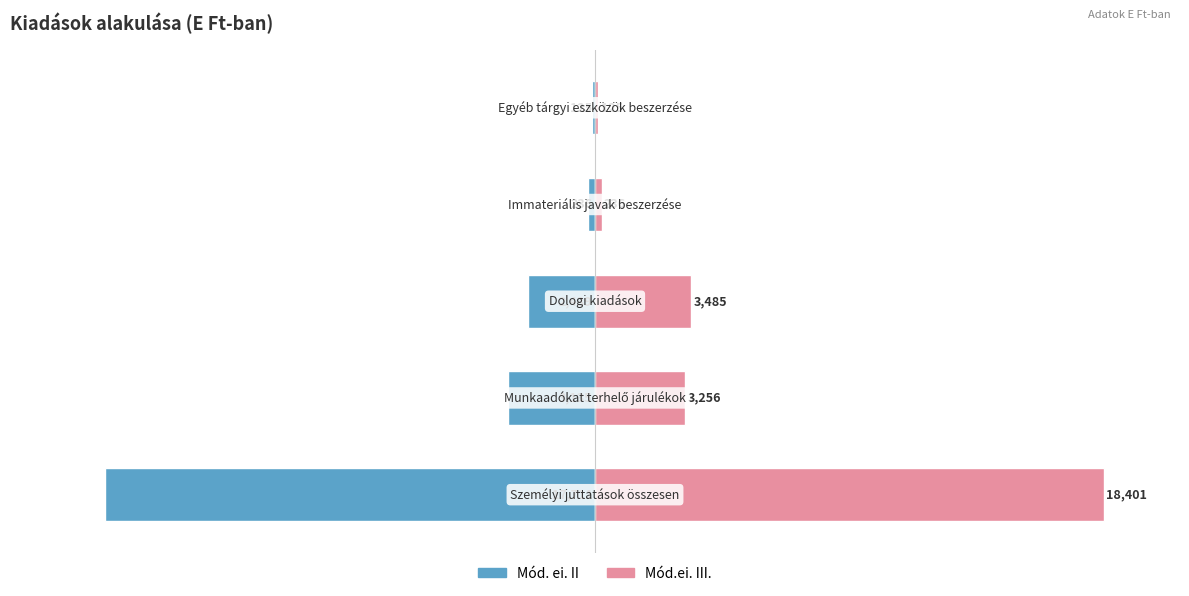

Does the chart contain any negative values?

Yes